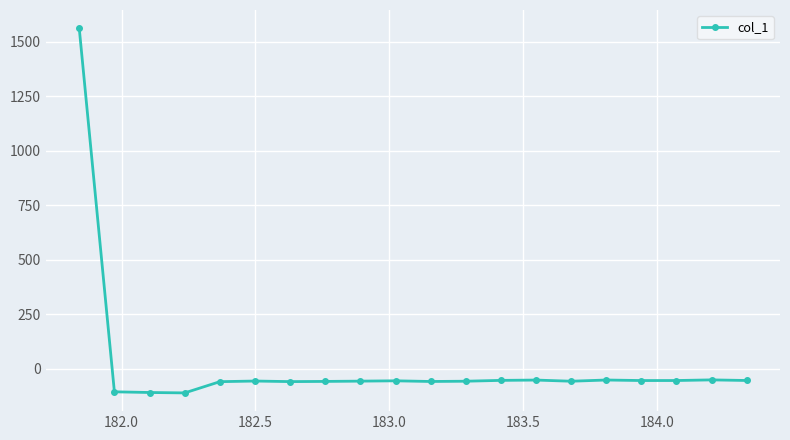

What is the value of the 7th point from the left?

-58.2